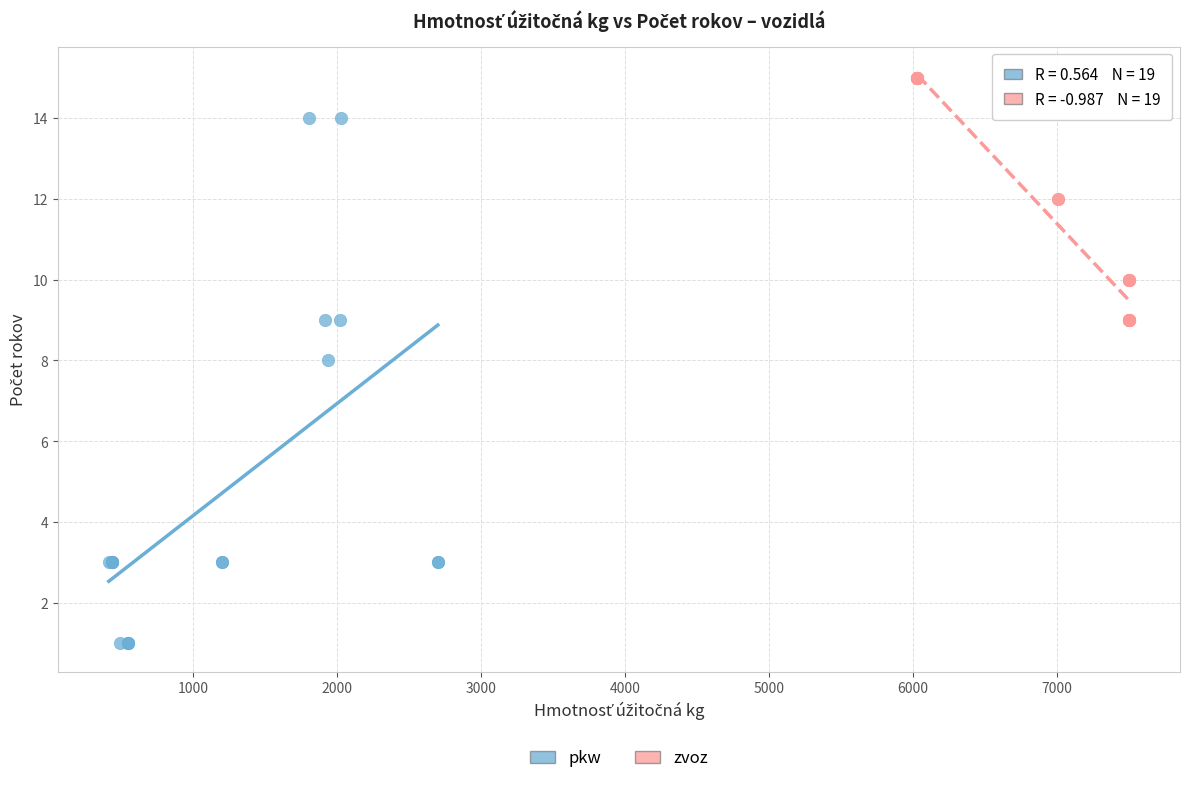

Which series reaches the minimum Y coordinate?

pkw